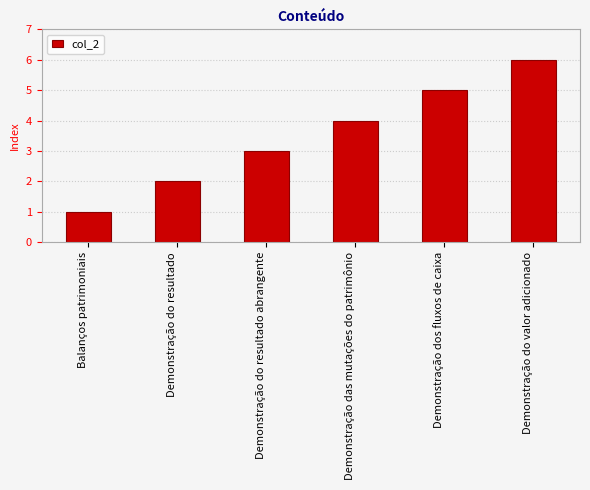

How many data points are less than 4?

3